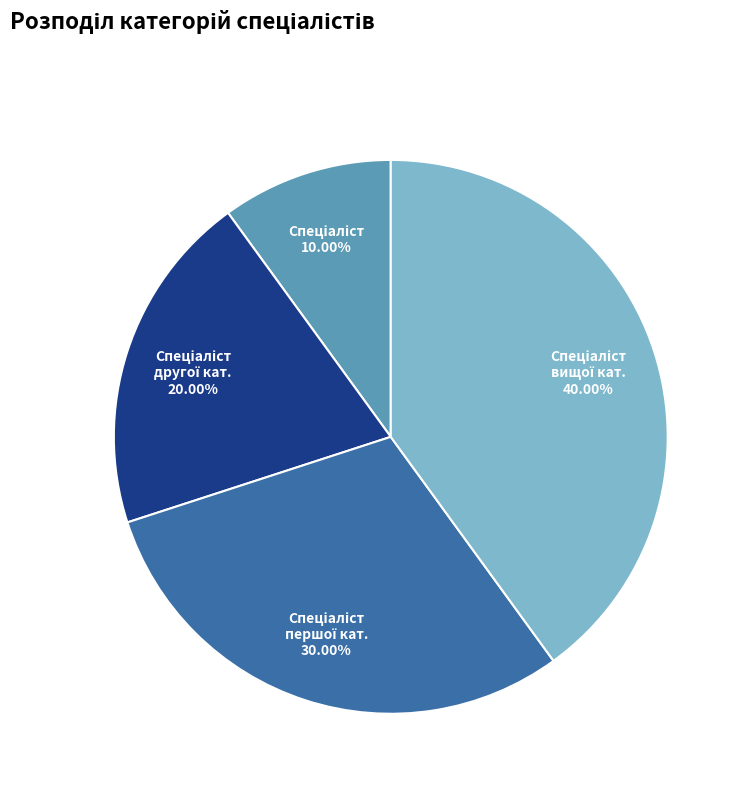

Is there a majority slice in this chart?

No